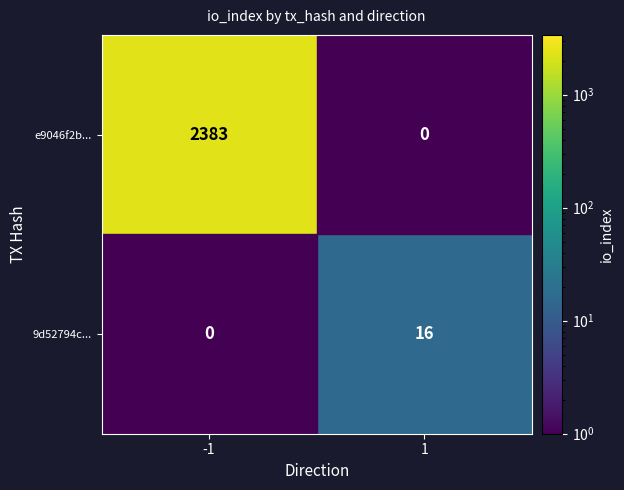

Rank the series by their average value, from highest to lowest.

e9046f2b..., 9d52794c...